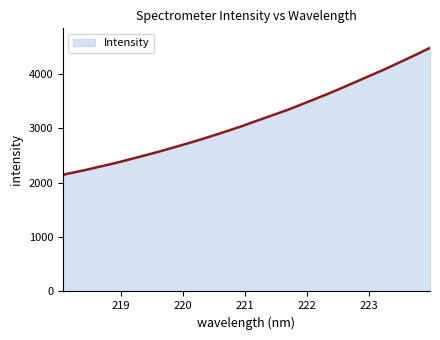

How many series are shown in this chart?

1